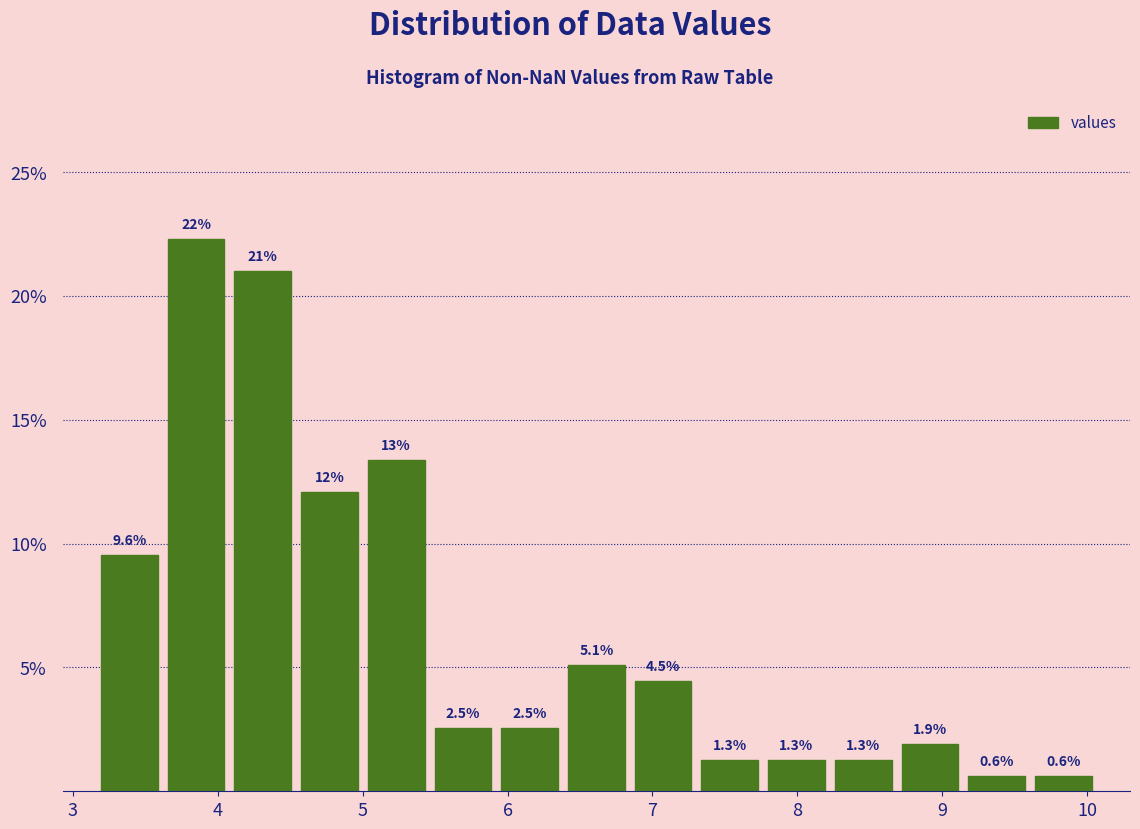

Which range on the x-axis has the tallest bar?

3.6 to 4.1